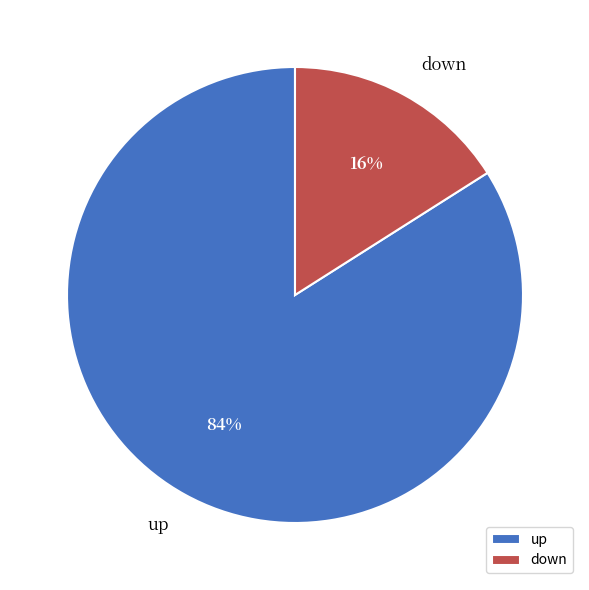

To the nearest percent, what is the difference between the down and up slice percentages?

68%